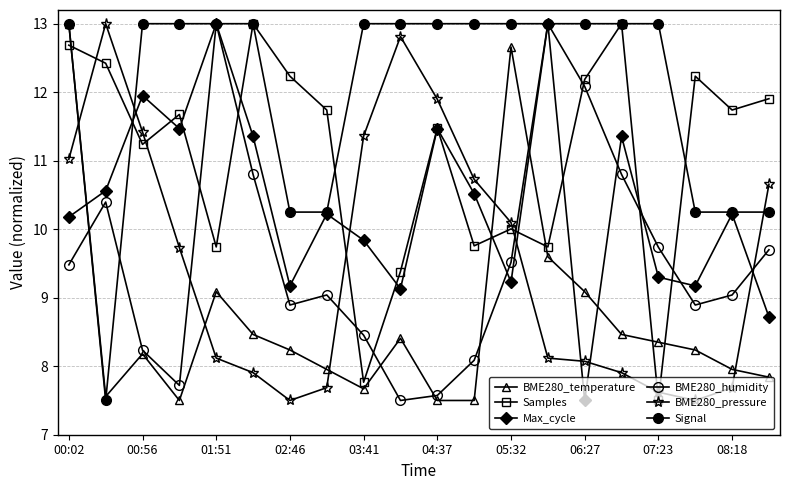

Is this an area chart (filled region under the line)?

No